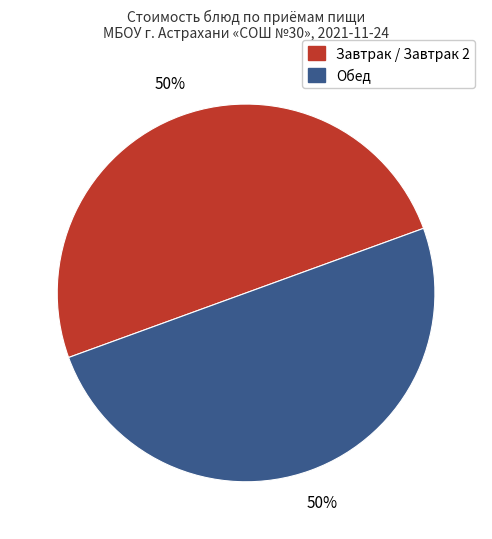

To the nearest percent, what is the average slice percentage?

50%